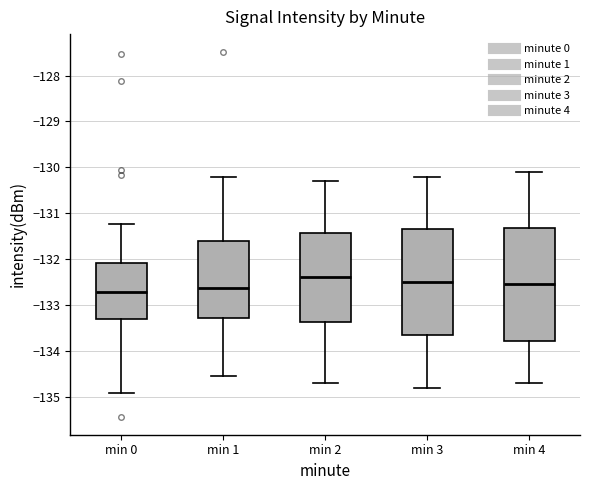

Reading left to right, read every box against the y-axis: the position of its median line, the range the box covers, and the ends of its whiskers. The values are not printed on the chart, so give them approximately, as read against the axis.

min 0: median -132.7, box -133.3 to -132.1, whiskers -134.9 to -131.2
min 1: median -132.6, box -133.3 to -131.6, whiskers -134.6 to -130.2
min 2: median -132.4, box -133.4 to -131.4, whiskers -134.7 to -130.3
min 3: median -132.5, box -133.6 to -131.3, whiskers -134.8 to -130.2
min 4: median -132.5, box -133.8 to -131.3, whiskers -134.7 to -130.1